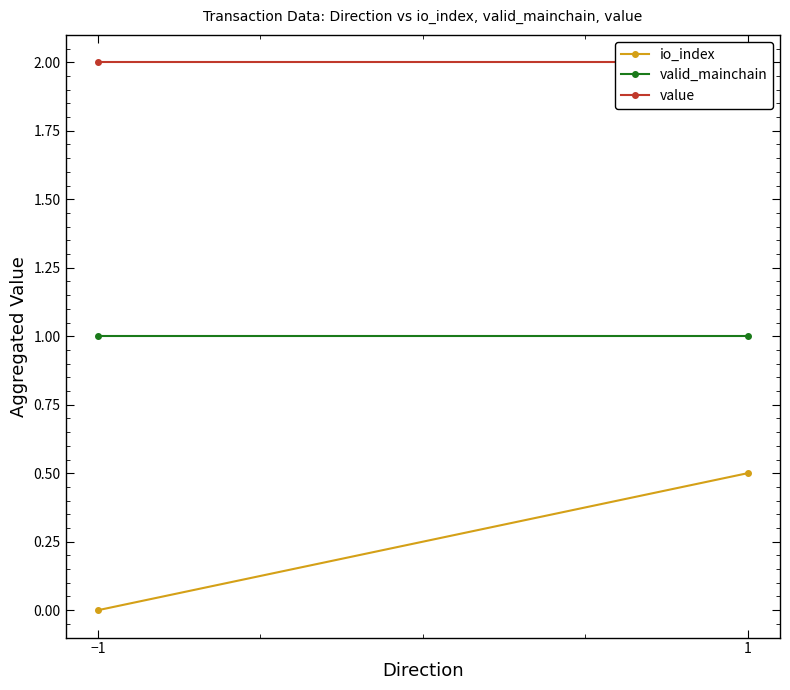

What is the average value of the valid_mainchain series?

1.0